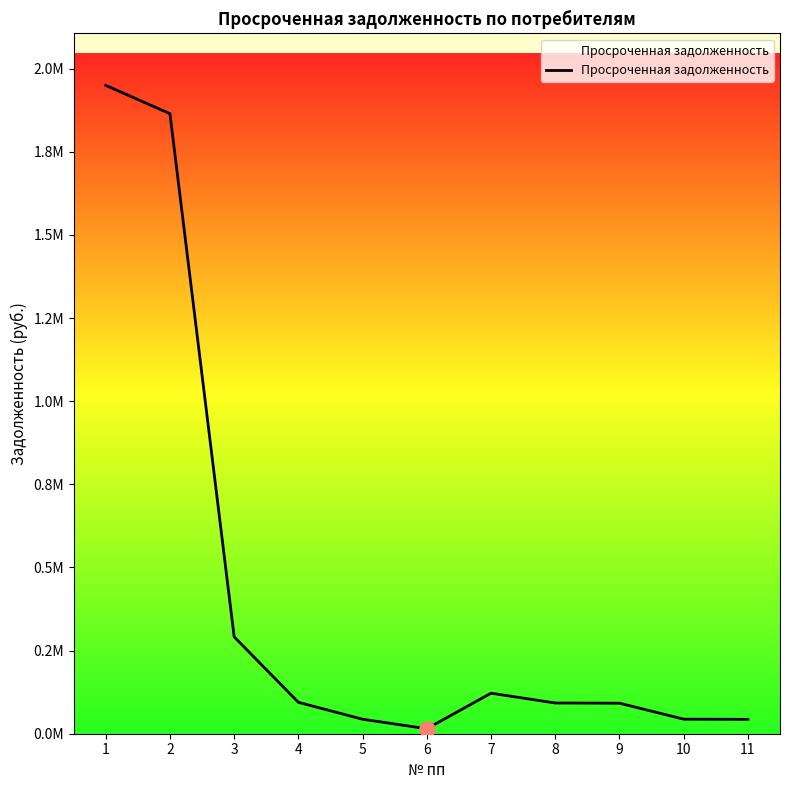

Between 1 and 5, which is larger?

1